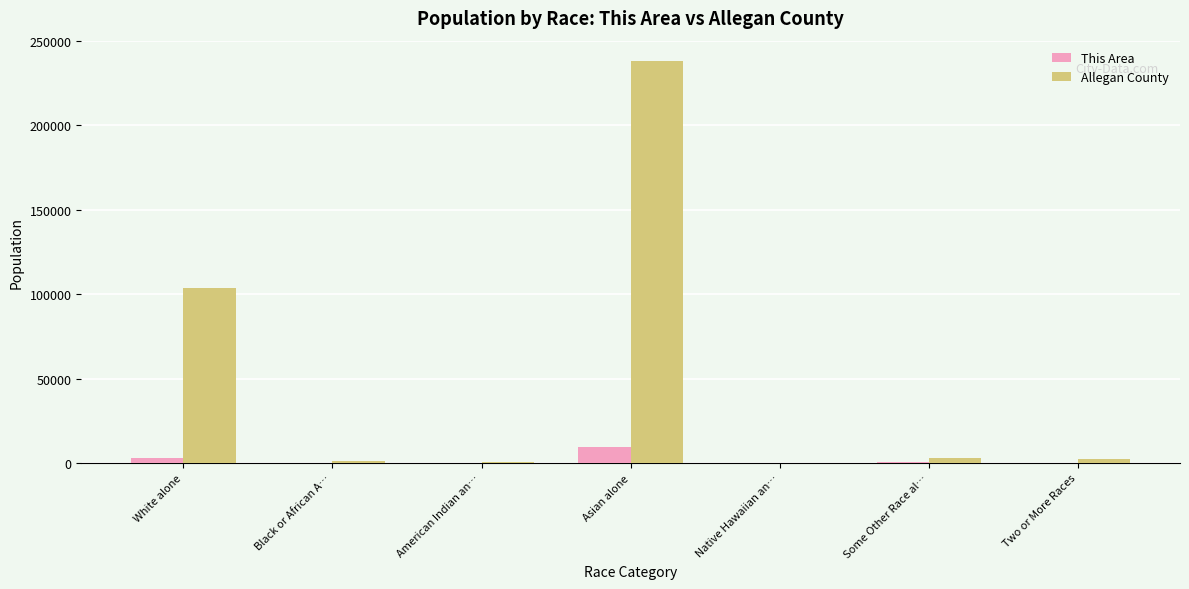

Which series has the largest total across all categories?

Allegan County